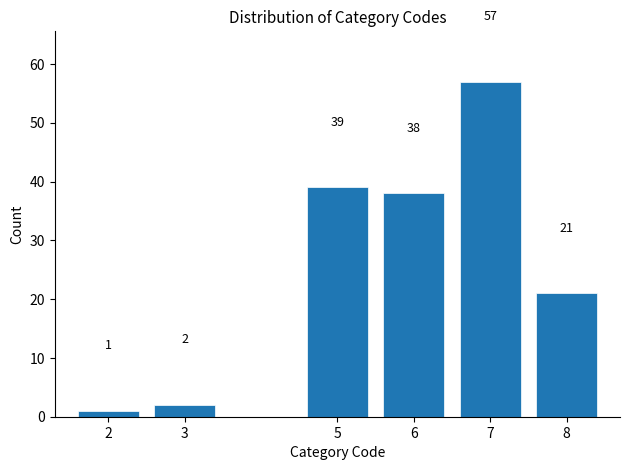

Reading right to left, transcribe all the data shown in this chart.

8=21	7=57	6=38	5=39	3=2	2=1